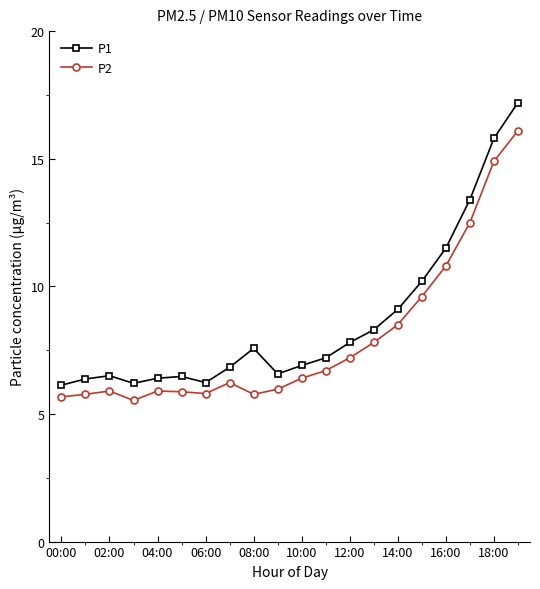

What is the highest value of the P2 series?

16.1